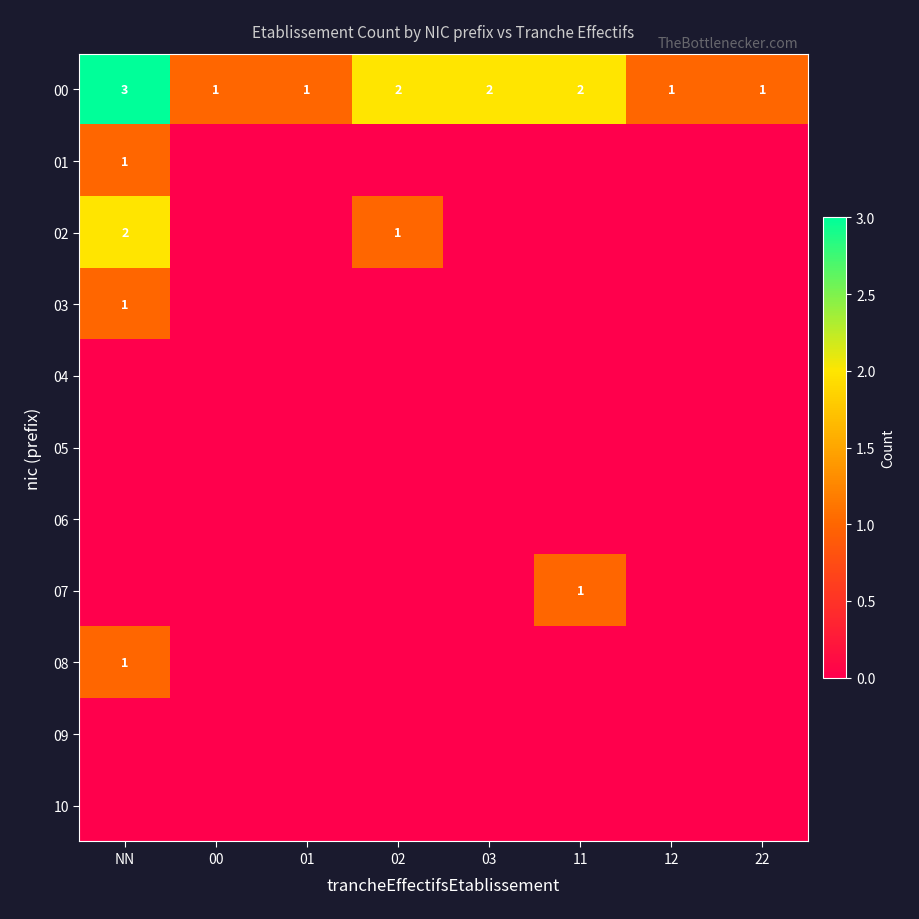

Between 02 and 01, which is larger?

02